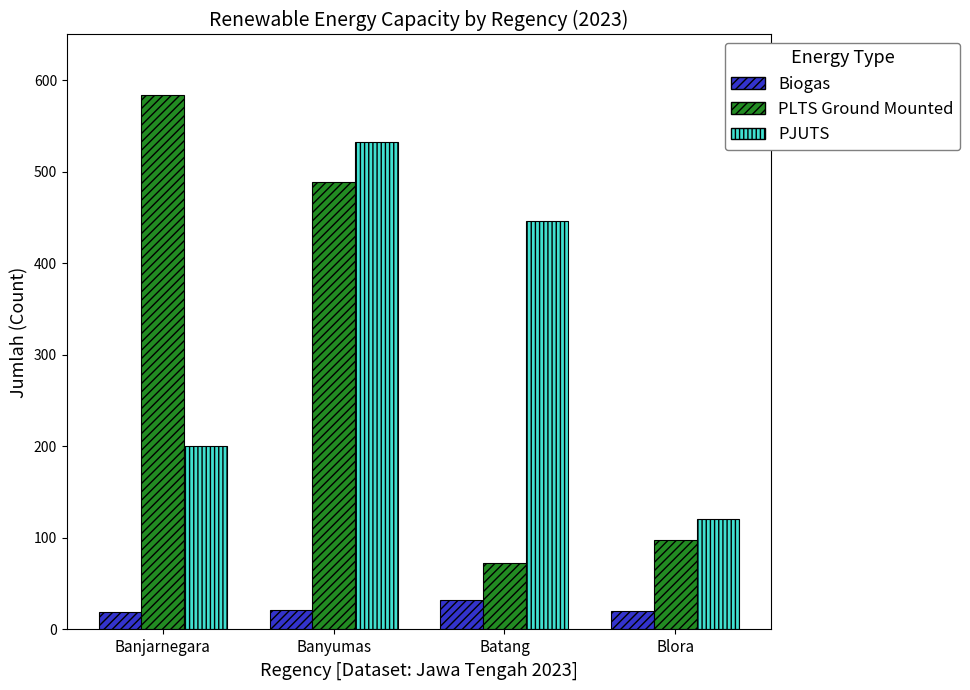

Which series has the largest range (max minus min)?

PLTS Ground Mounted